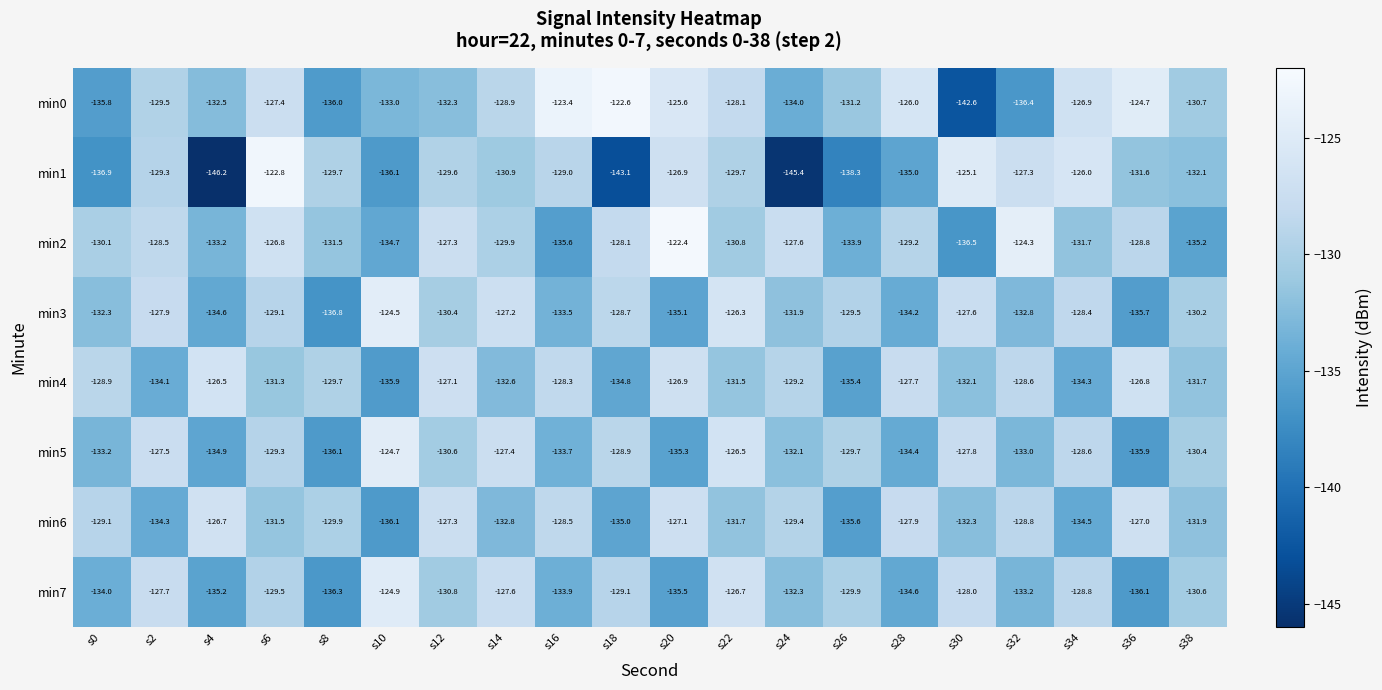

The value of min2 at s8 is -131.5. True or false?

True